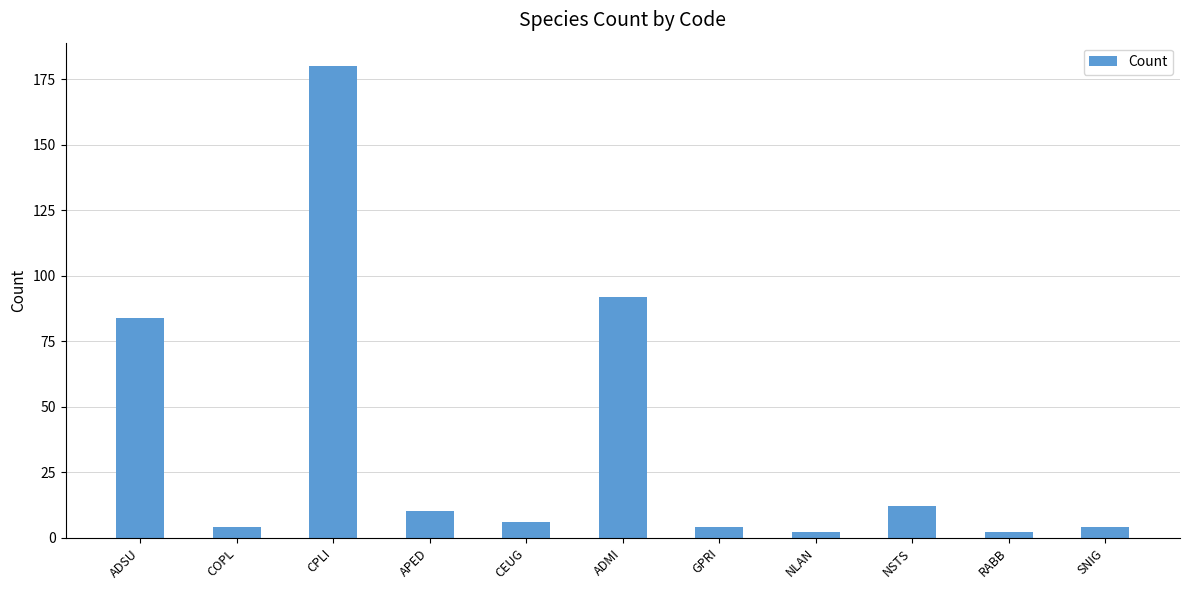

Is it true that the value at CEUG is 6?

True